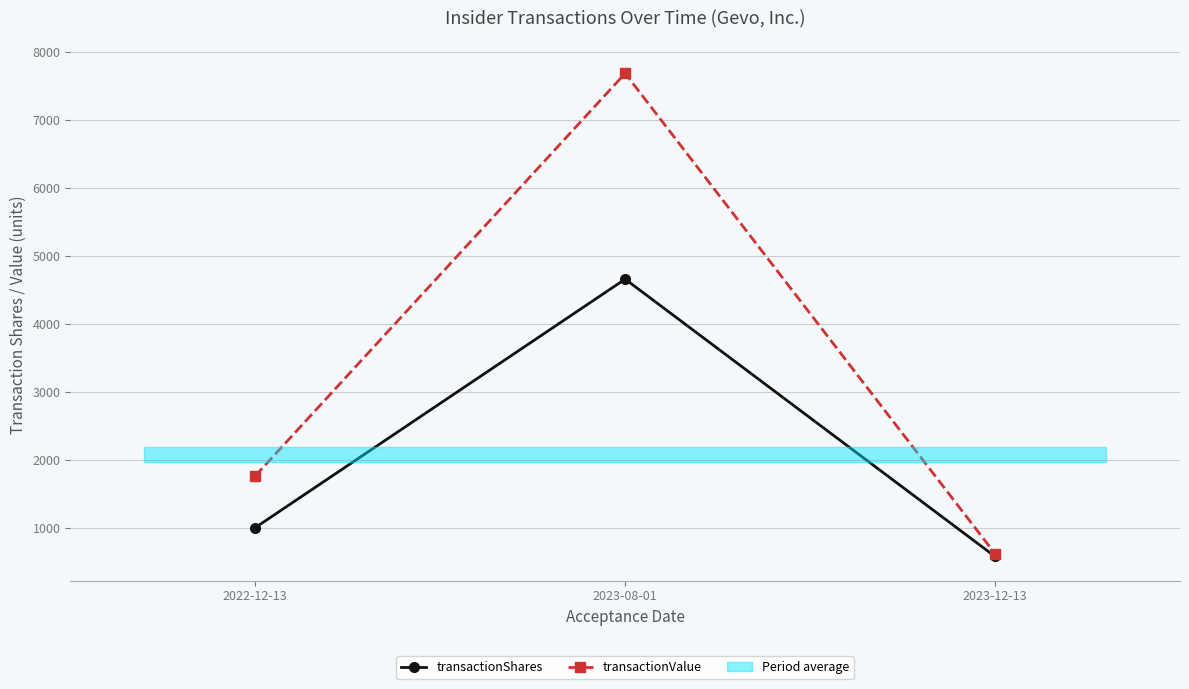

Rank the series at 2023-08-01 from highest to lowest value.

transactionValue, transactionShares